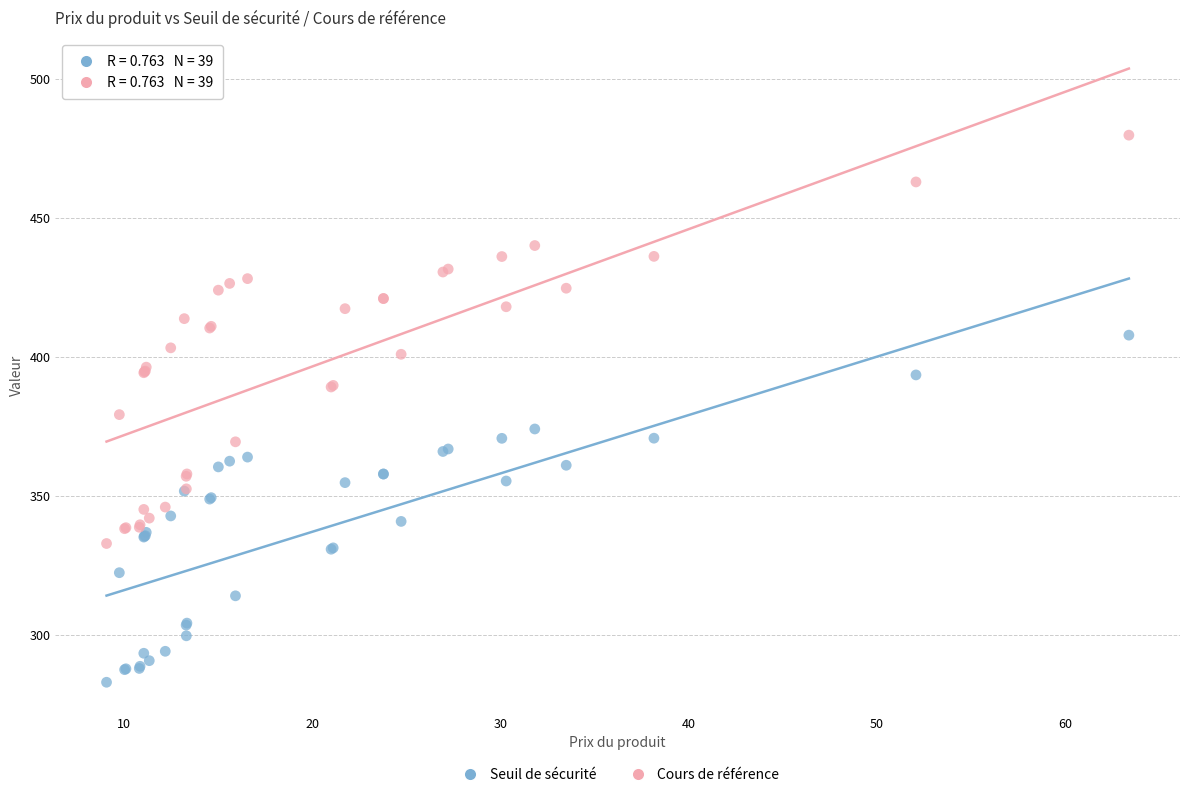

What is the X range (max minus min) for the scatter plot?

54.3